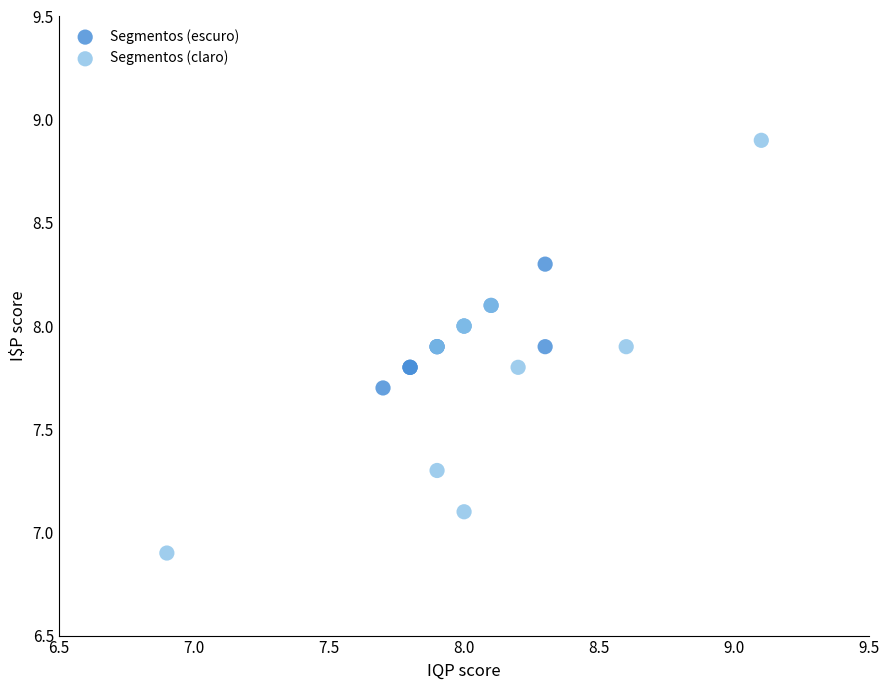

What are all the series names shown in the legend?

Segmentos (escuro), Segmentos (claro)